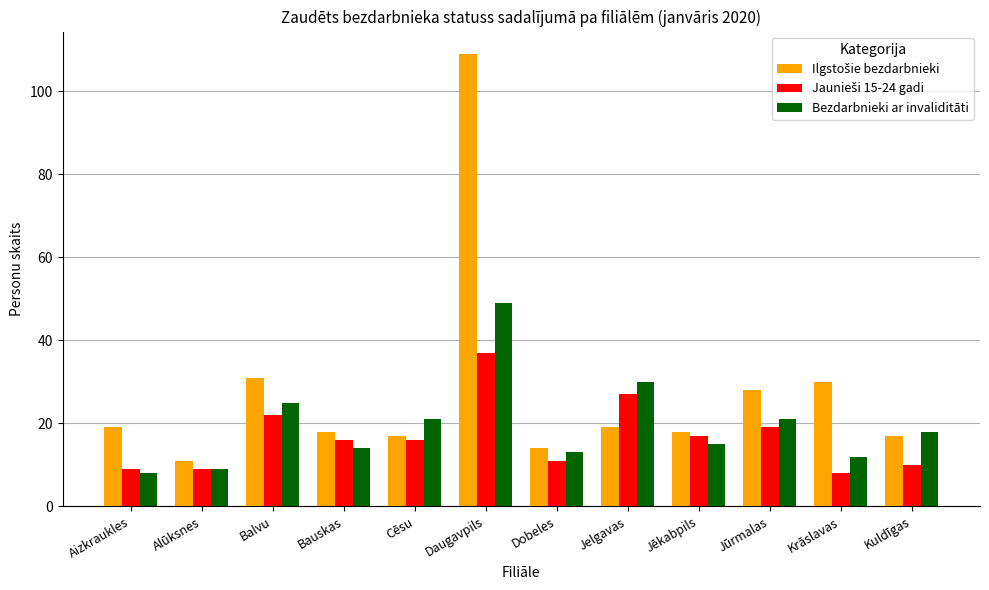

At which category is the sum across all series the highest?

Daugavpils